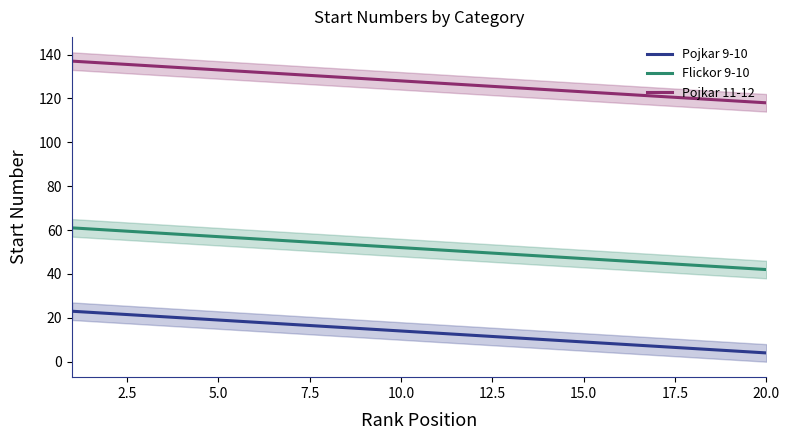

True or false: Pojkar 11-12 and Flickor 9-10 intersect in this chart.

False